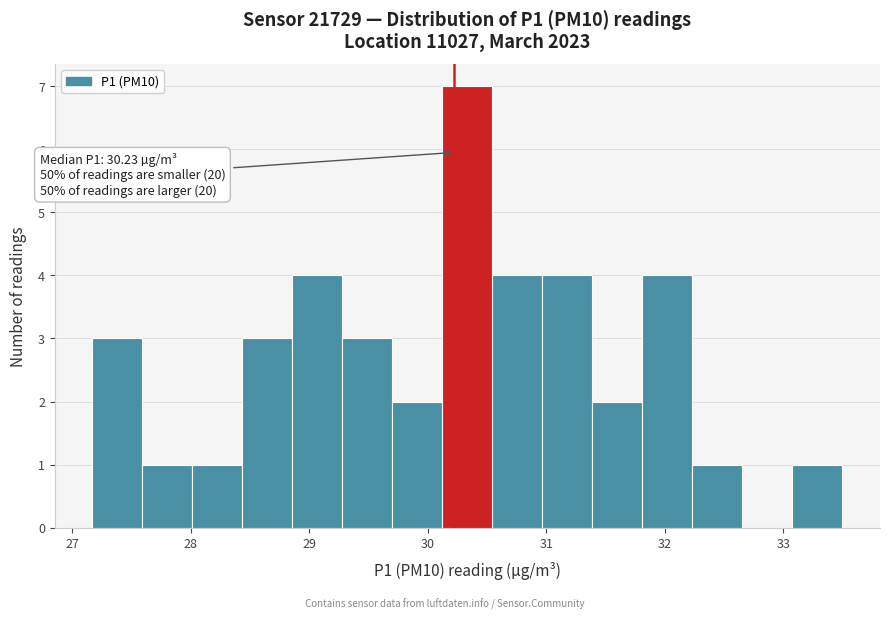

Which range on the x-axis has the tallest bar?

30.1 to 30.5